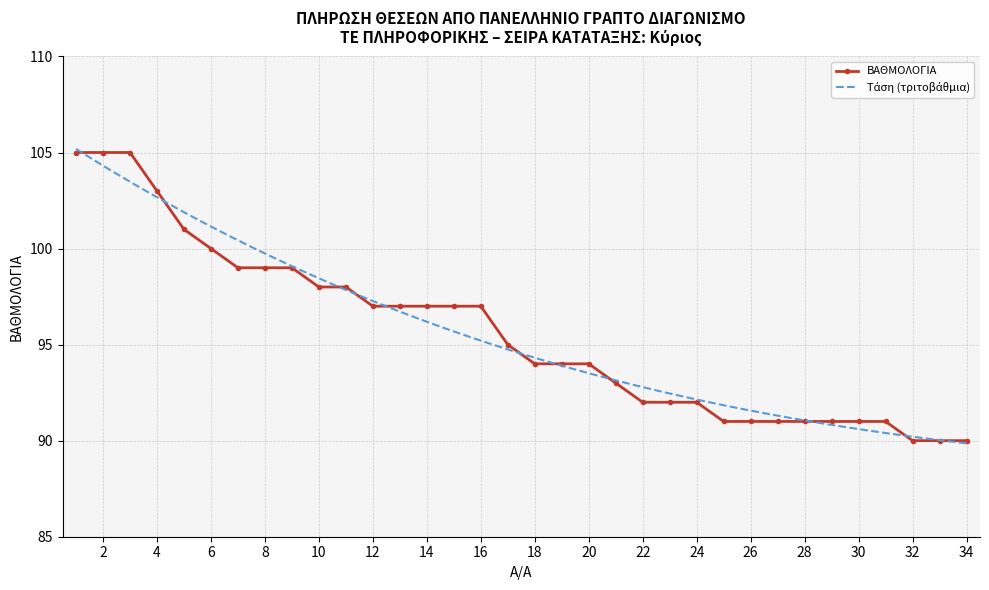

Between 31 and 6, which is larger?

6